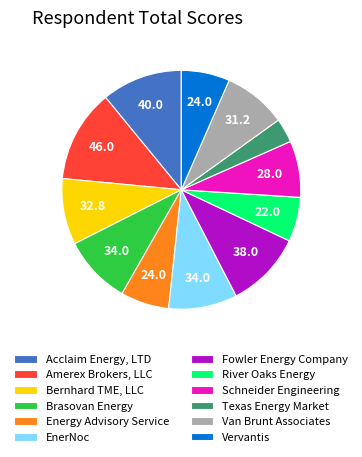

Which category has the biggest portion of the pie?

Amerex Brokers, LLC